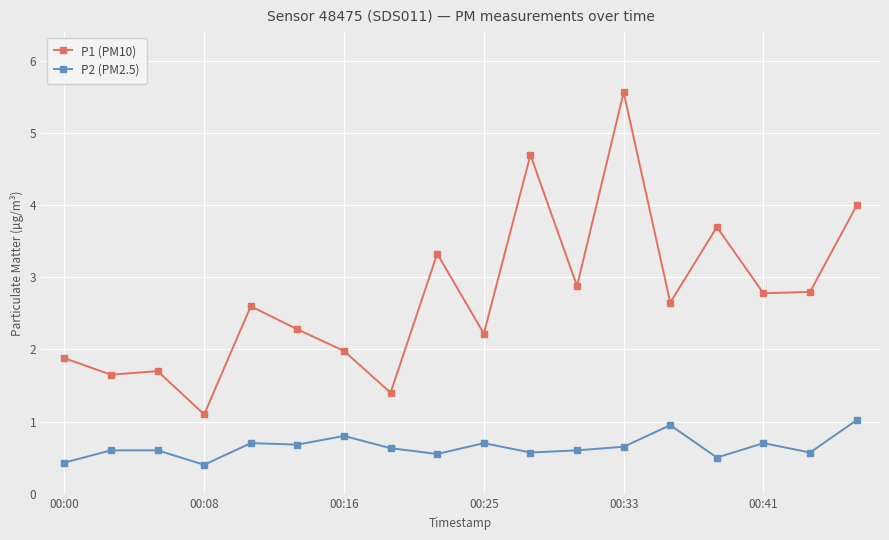

What is the greatest value displayed?

5.6